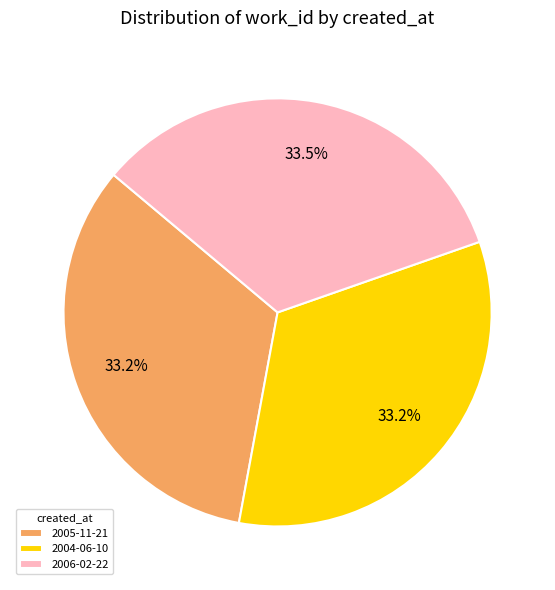

Does 2004-06-10 account for over 50% of the chart?

No